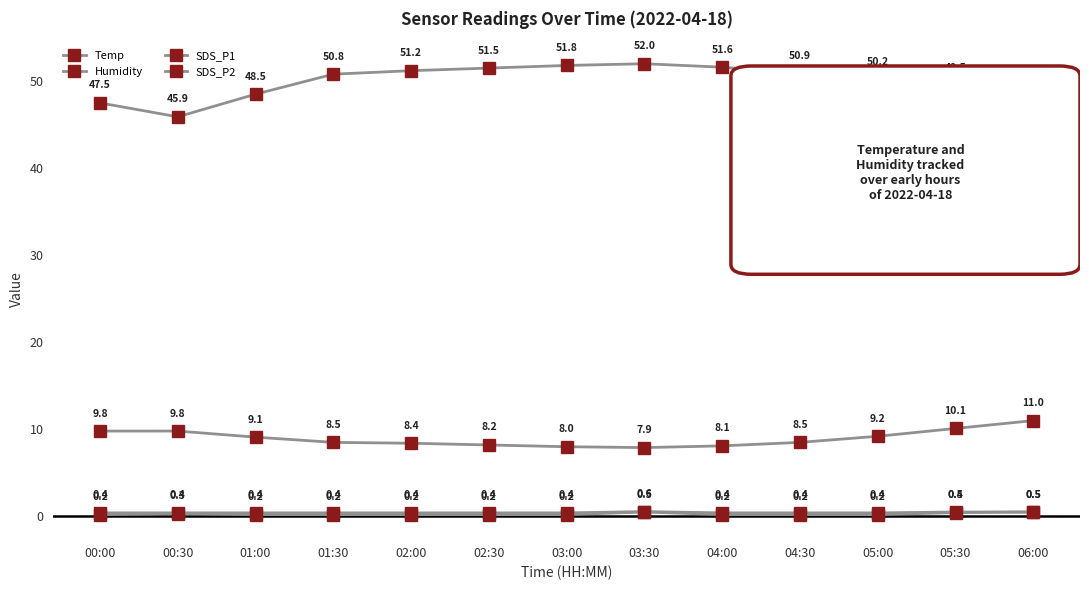

List the labels in order of Humidity value, largest first.

03:30, 03:00, 04:00, 02:30, 02:00, 04:30, 01:30, 05:00, 05:30, 06:00, 01:00, 00:00, 00:30